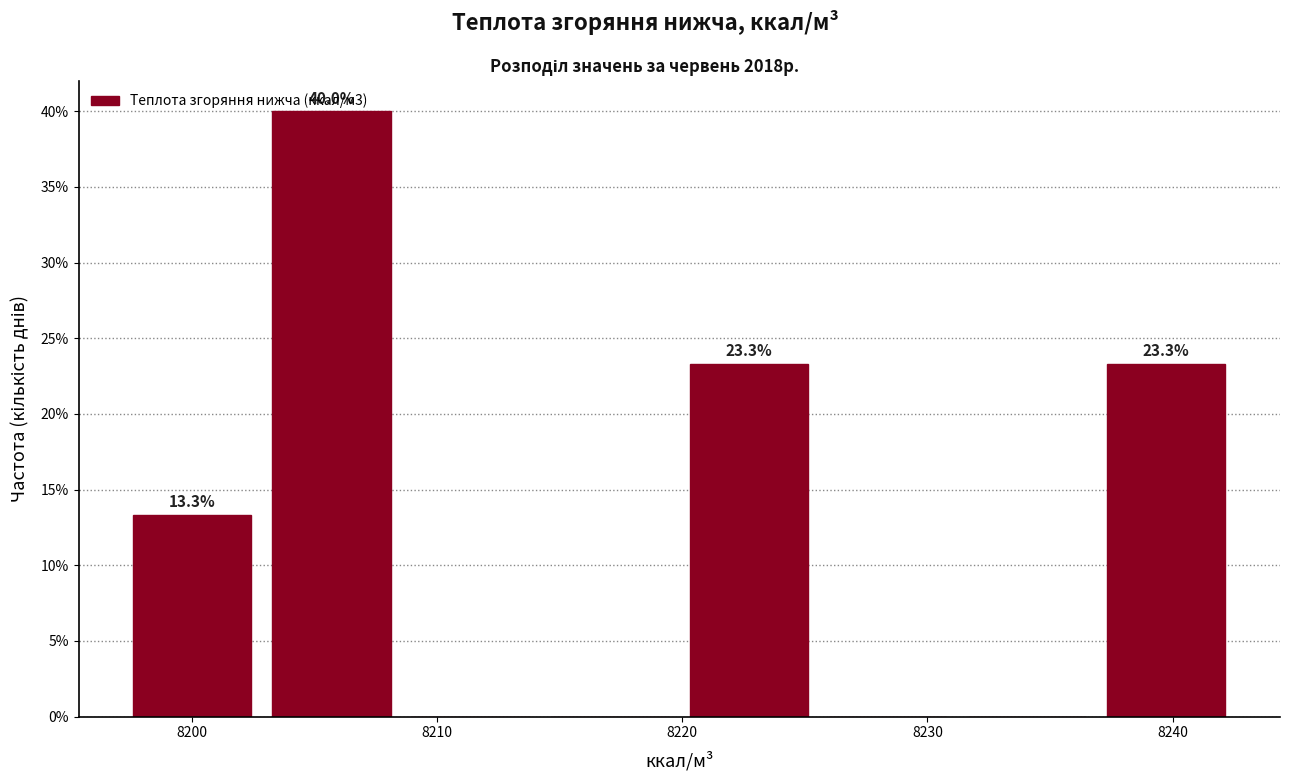

Over which range of the x-axis is the bar tallest?

8203 to 8209